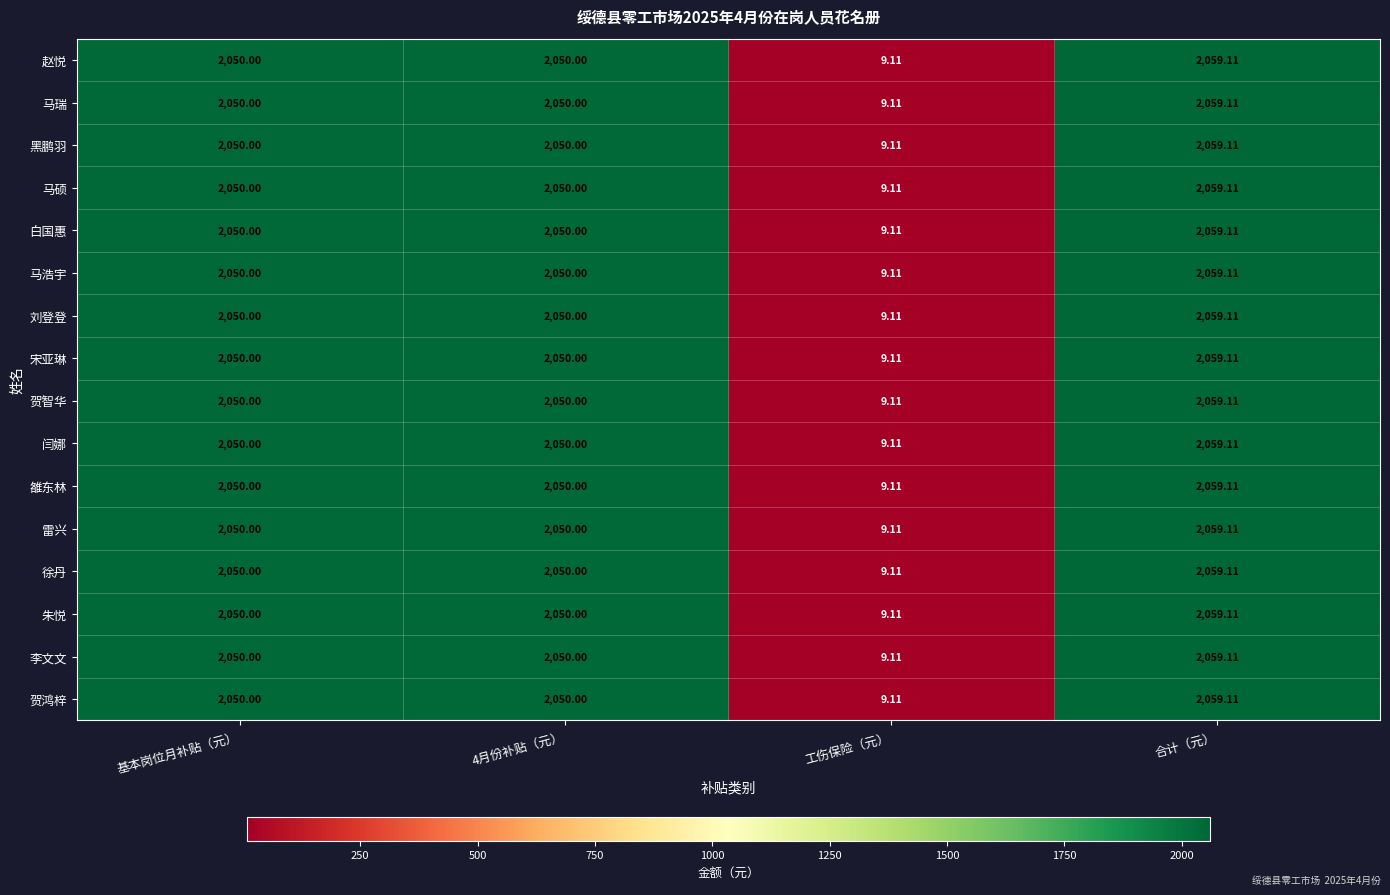

At which category is the sum across all series the highest?

合计（元）